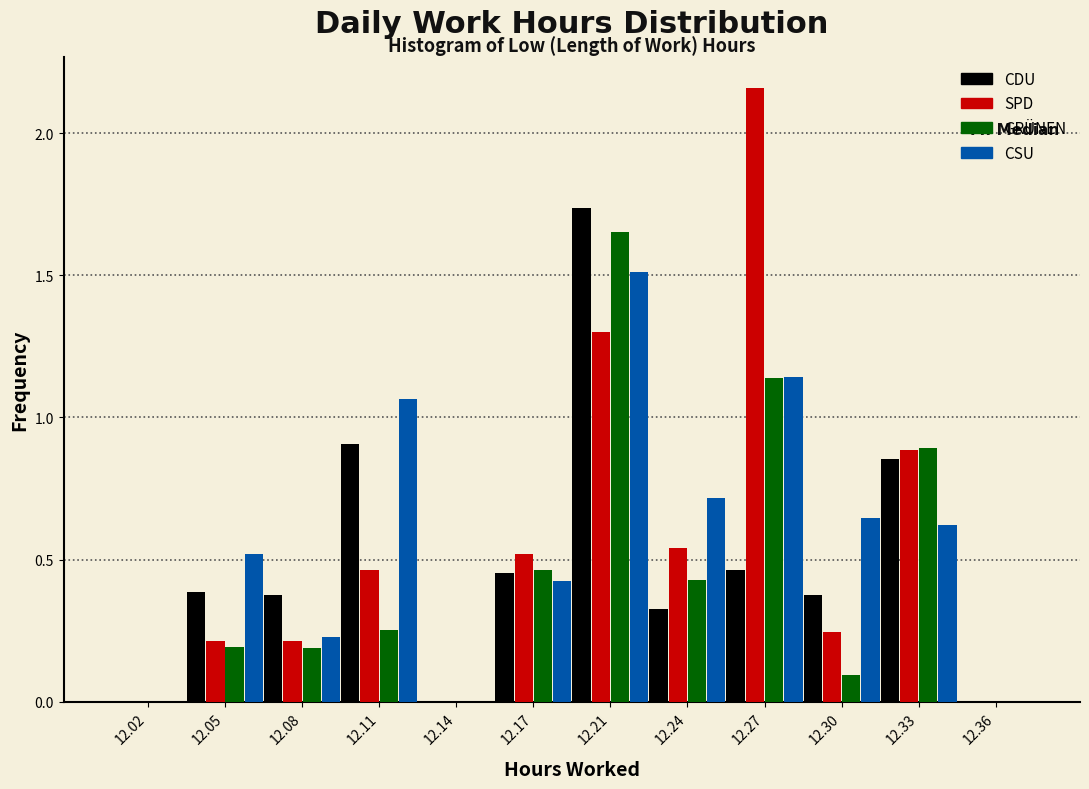

Reading left to right, list every range on the x-axis with the height of the bar of each series over it. Neither the bar edges nor the heights are printed on the chart, so give them approximately, as read against the axes.

12.000 to 12.030: CDU=0	SPD=0	GRÜNEN=0	CSU=0
12.030 to 12.065: CDU=0.40	SPD=0.20	GRÜNEN=0.20	CSU=0.50
12.065 to 12.095: CDU=0.35	SPD=0.20	GRÜNEN=0.20	CSU=0.25
12.095 to 12.125: CDU=0.90	SPD=0.45	GRÜNEN=0.25	CSU=1.05
12.125 to 12.160: CDU=0	SPD=0	GRÜNEN=0	CSU=0
12.160 to 12.190: CDU=0.45	SPD=0.50	GRÜNEN=0.45	CSU=0.45
12.190 to 12.220: CDU=1.75	SPD=1.30	GRÜNEN=1.65	CSU=1.50
12.220 to 12.255: CDU=0.35	SPD=0.55	GRÜNEN=0.45	CSU=0.70
12.255 to 12.285: CDU=0.45	SPD=2.15	GRÜNEN=1.15	CSU=1.15
12.285 to 12.315: CDU=0.40	SPD=0.25	GRÜNEN=0.10	CSU=0.65
12.315 to 12.350: CDU=0.85	SPD=0.90	GRÜNEN=0.90	CSU=0.60
12.350 to 12.380: CDU=0	SPD=0	GRÜNEN=0	CSU=0